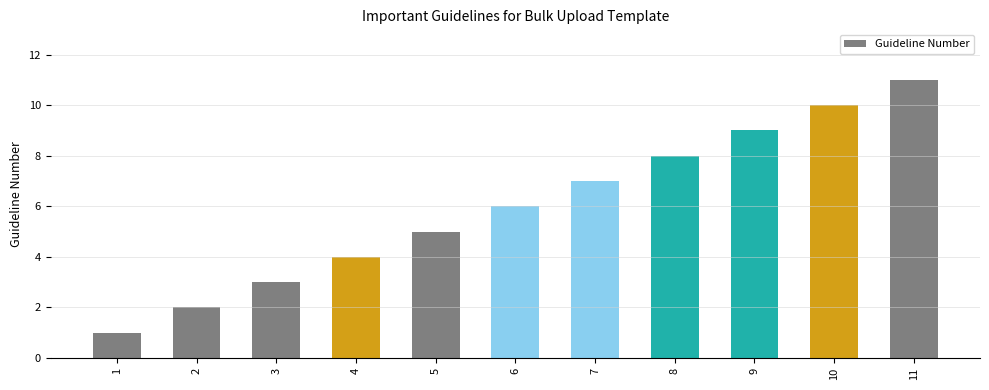

How many series are shown in this chart?

1